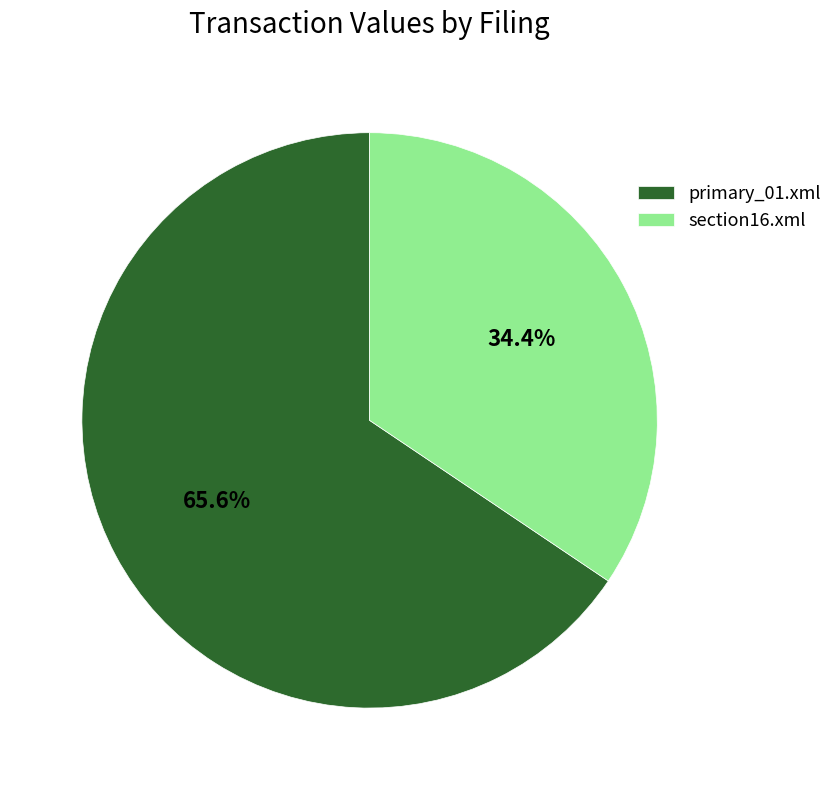

Does section16.xml account for over 50% of the chart?

No